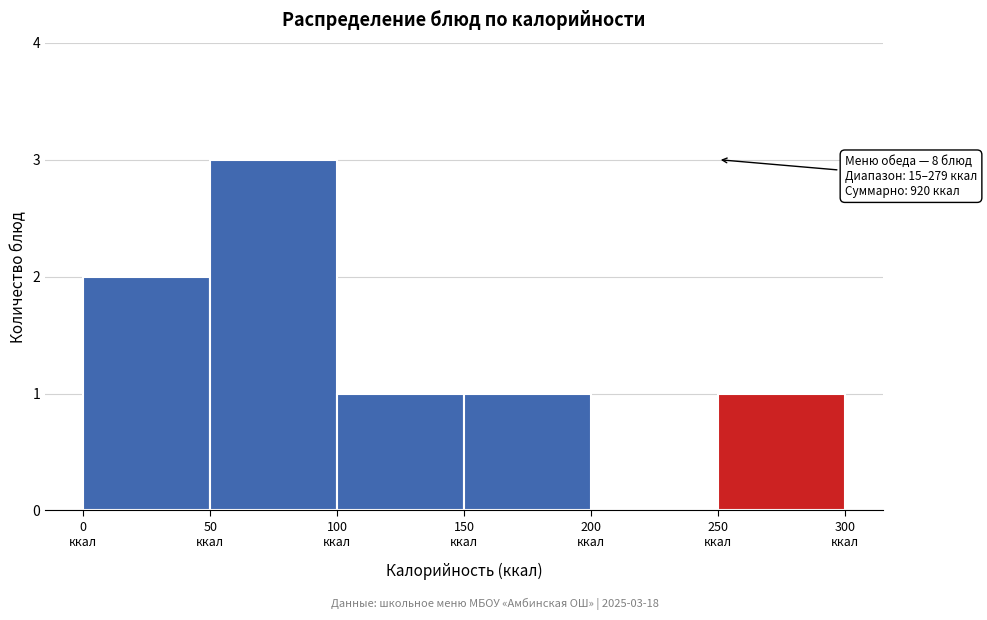

Which range on the x-axis has the tallest bar?

50 to 100